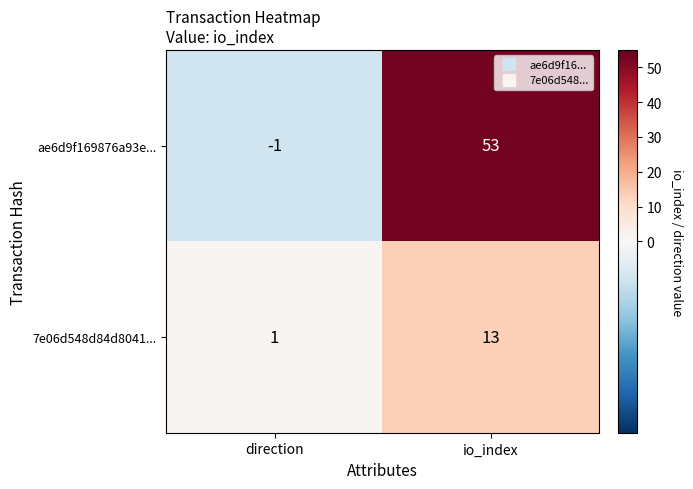

Rank the series by their maximum value, from lowest to highest.

7e06d548d84d8041..., ae6d9f169876a93e...